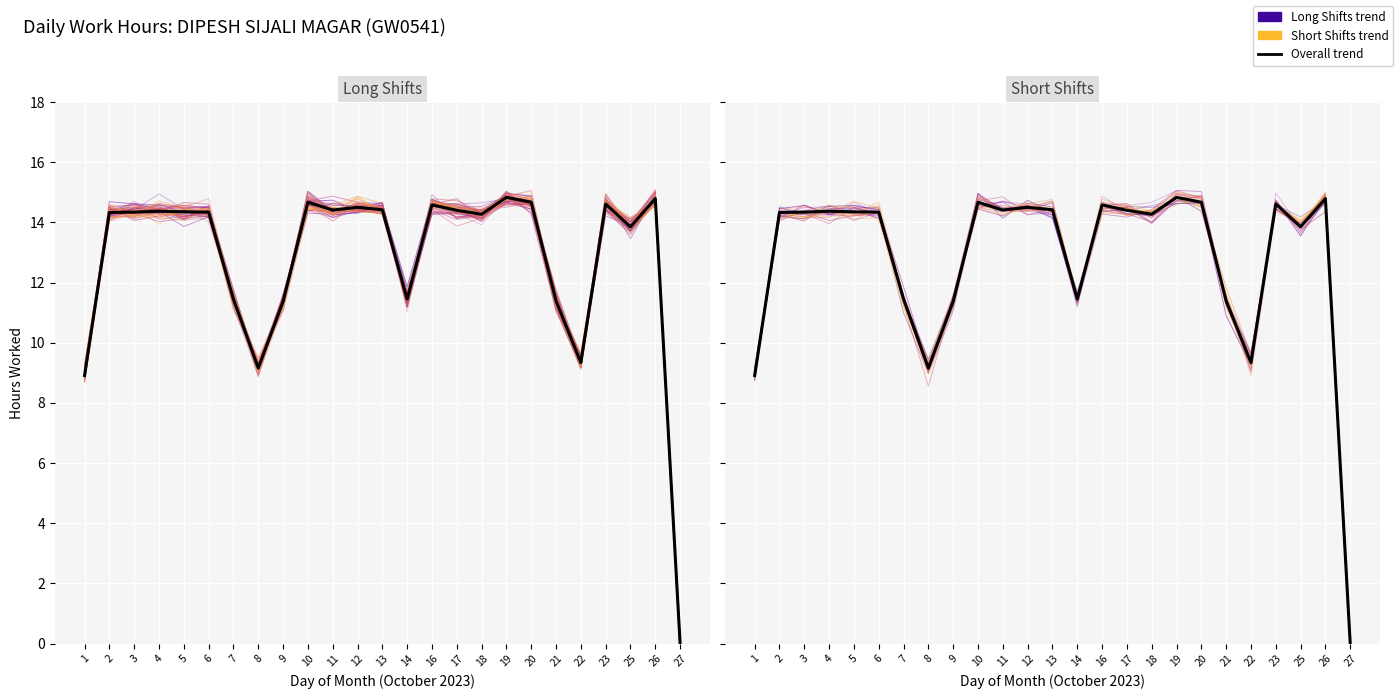

How many interior local valleys does the Long Shifts trend series have?

6